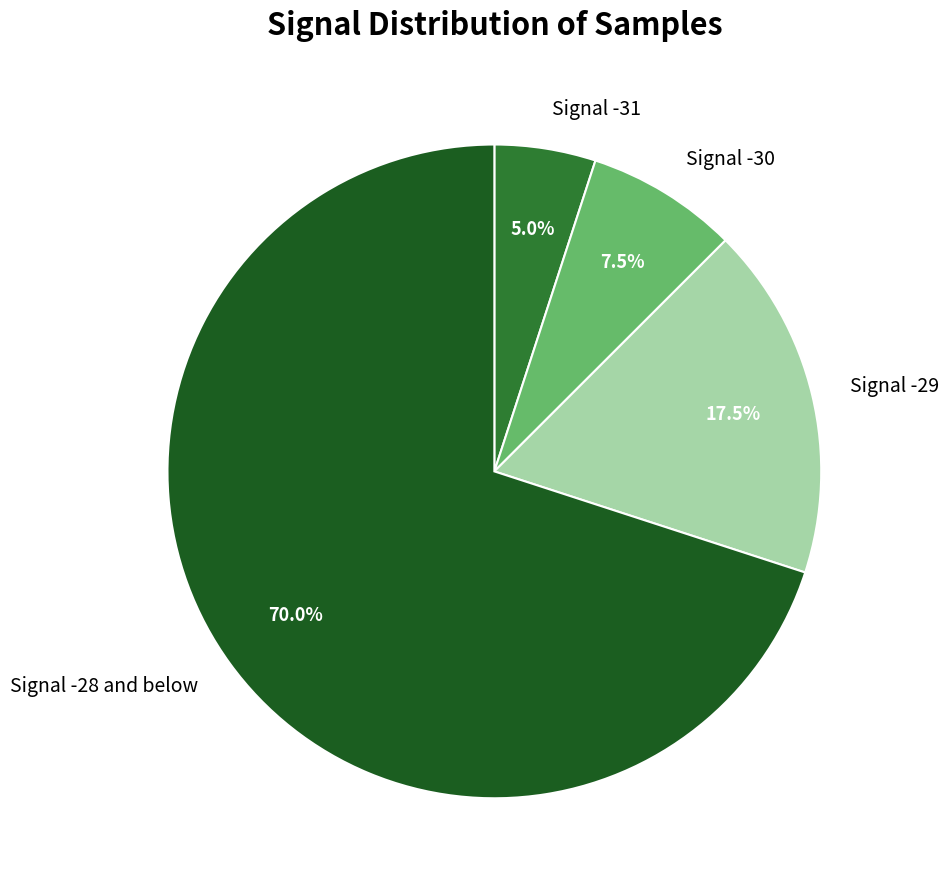

Approximately how many times larger is the value at Signal -31 compared to Signal -29?

0.3